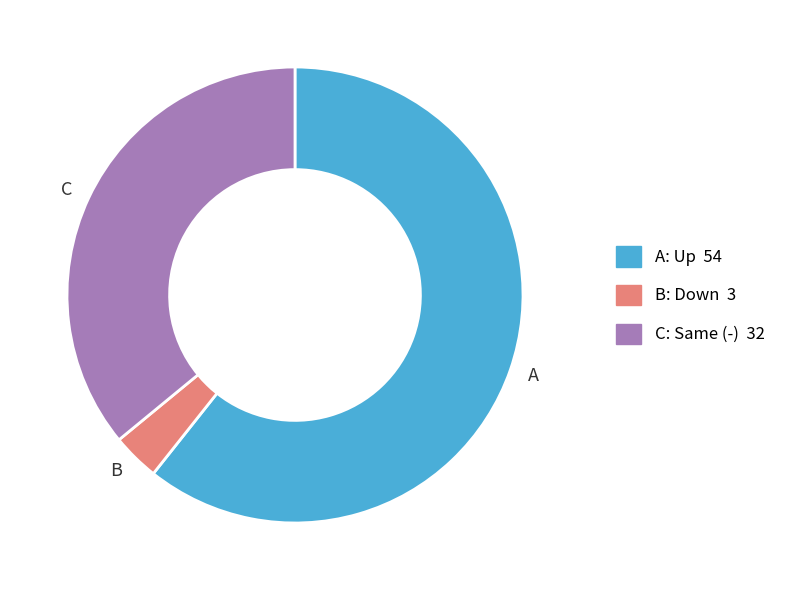

What is the largest slice in the pie chart?

A